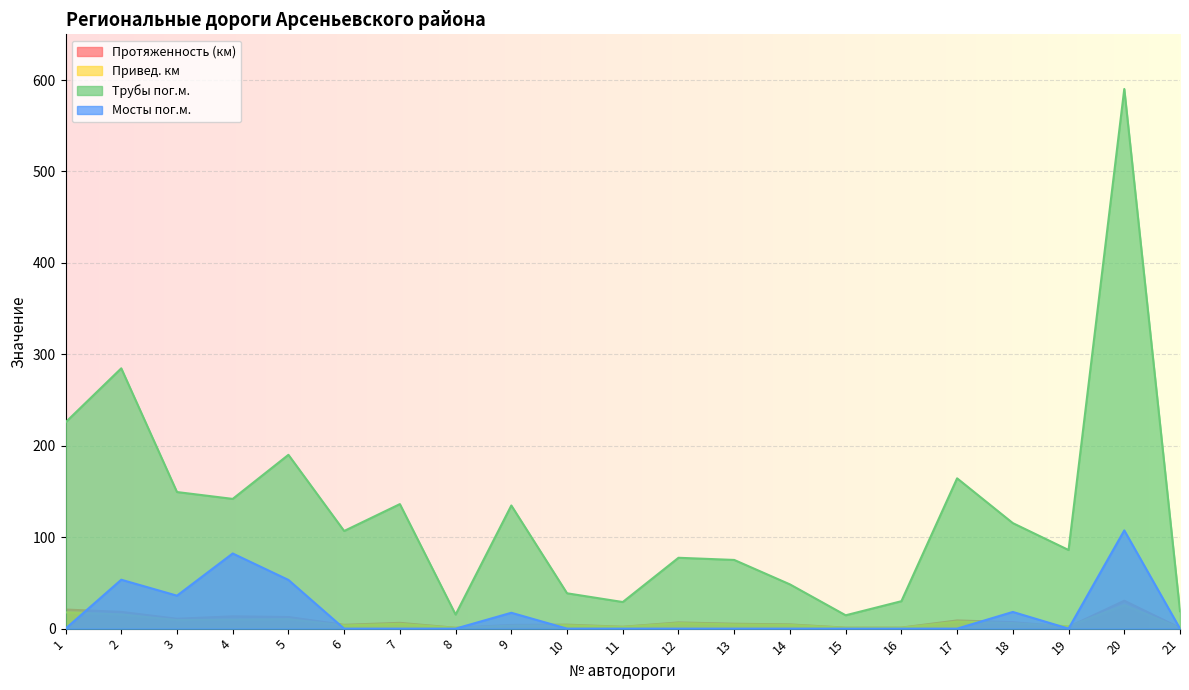

The Мосты пог.м. series shows 0.0 at 12. True or false?

True